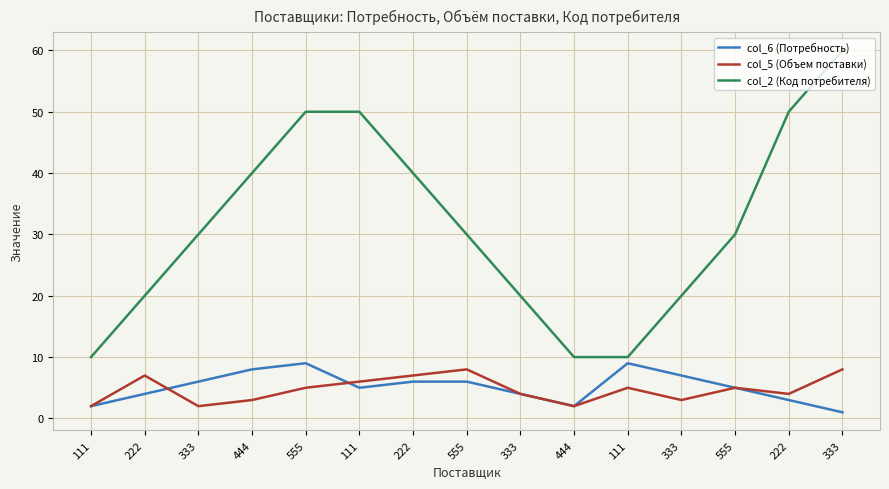

What are all the series names shown in the legend?

col_6 (Потребность), col_5 (Объем поставки), col_2 (Код потребителя)